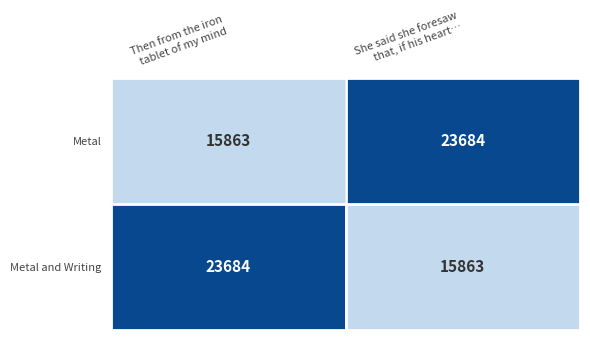

What is the maximum value for Metal and Writing?

23684